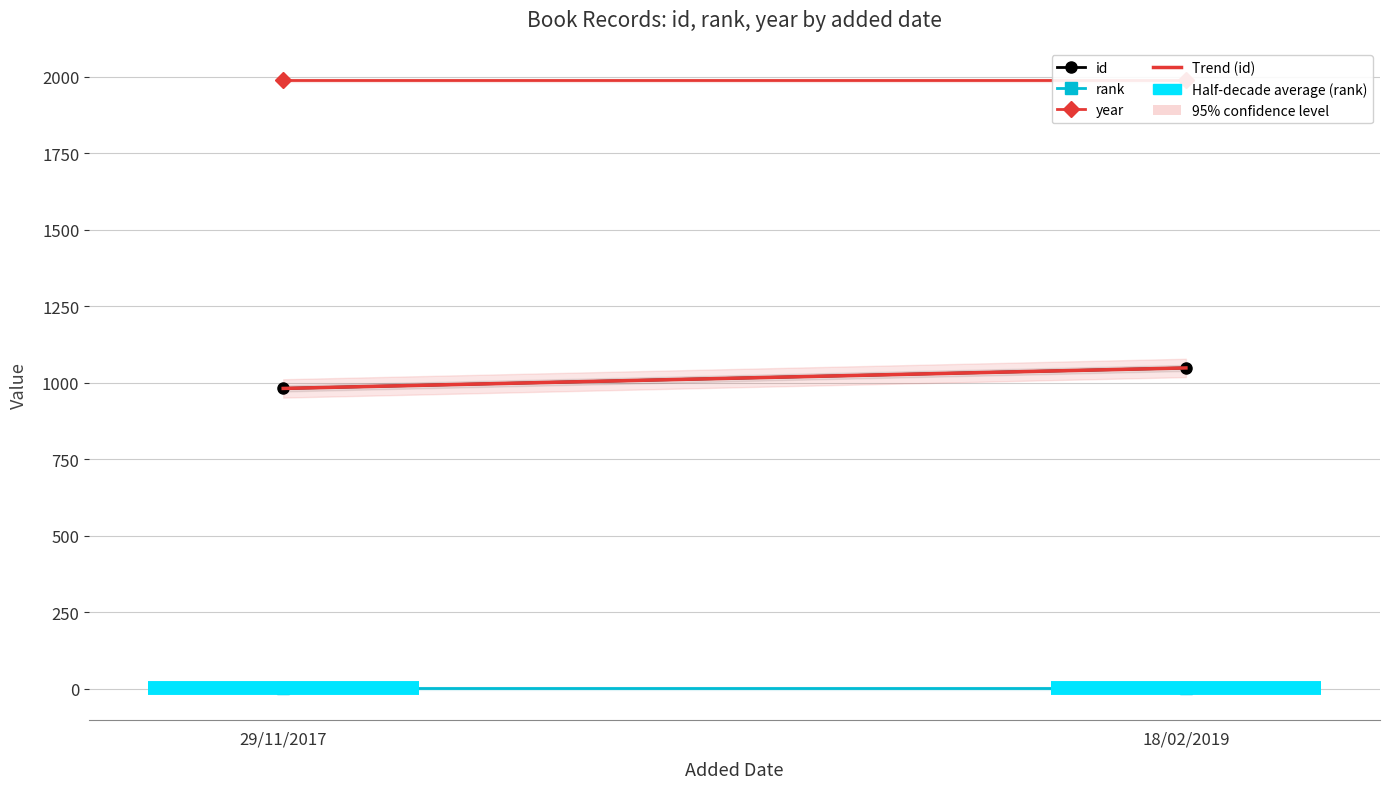

What is the lowest value of the id series?

981